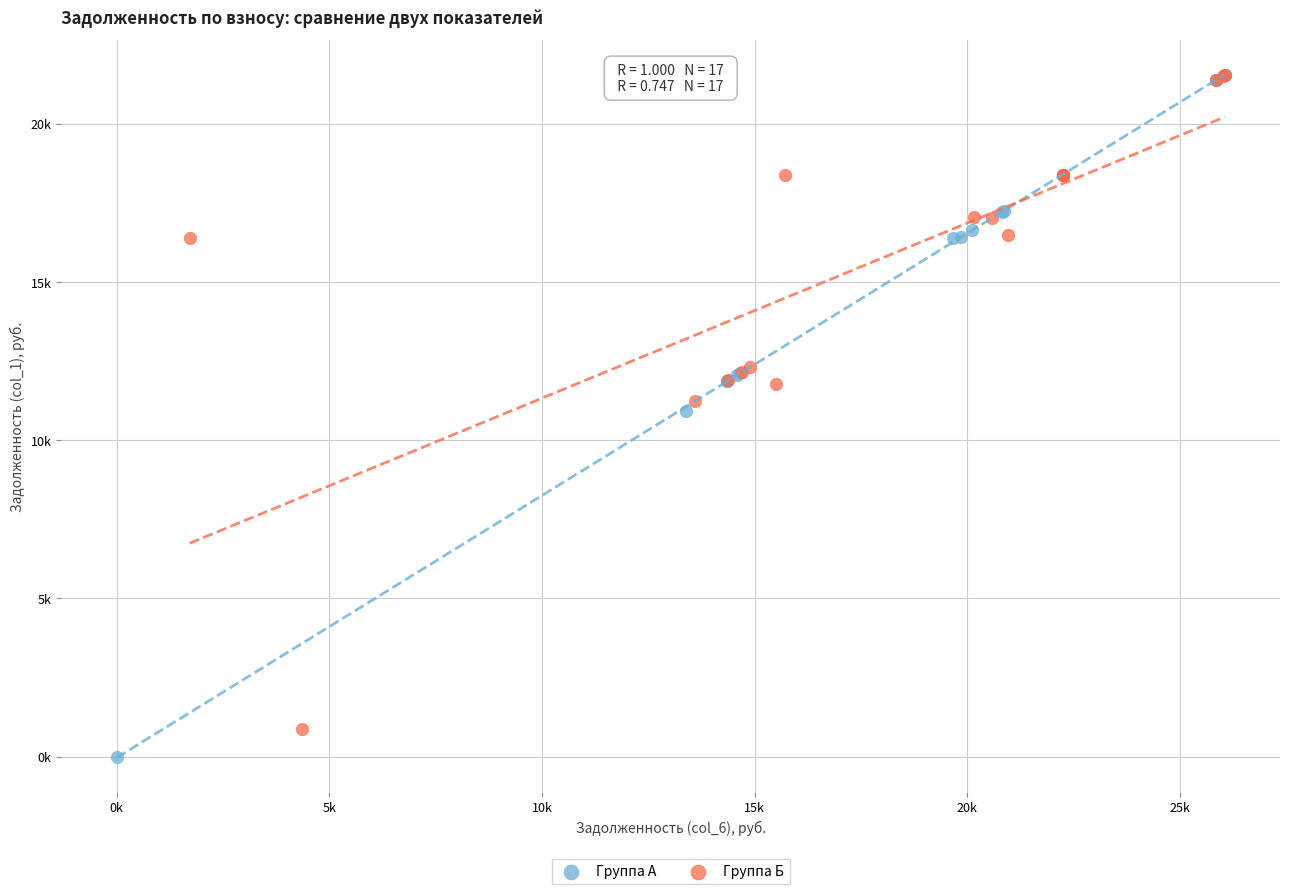

What are all the series names shown in the legend?

Группа А, Группа Б